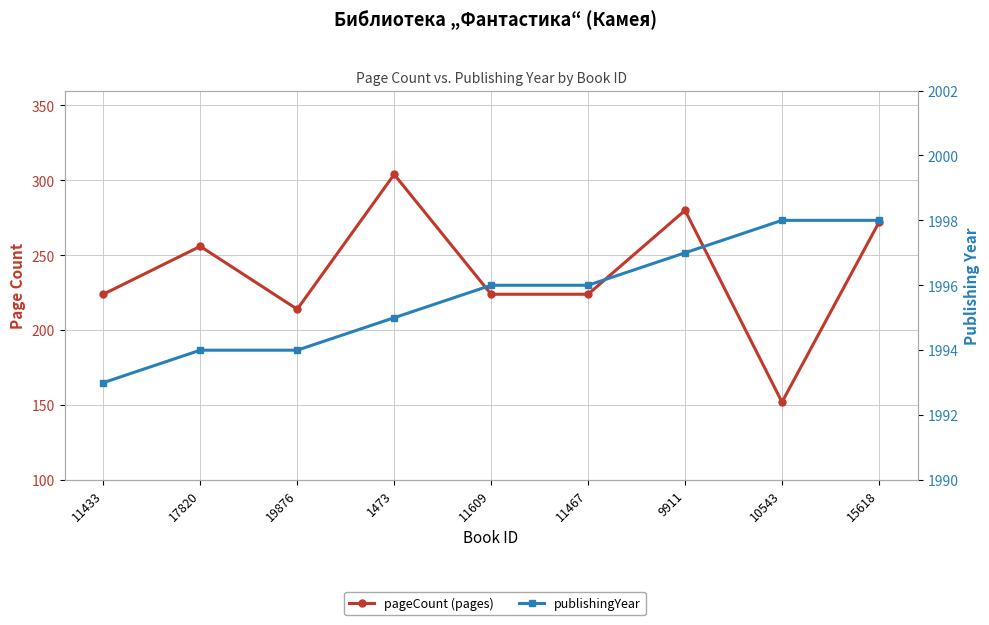

What is the difference between the second highest and second lowest values in the pageCount series?

66